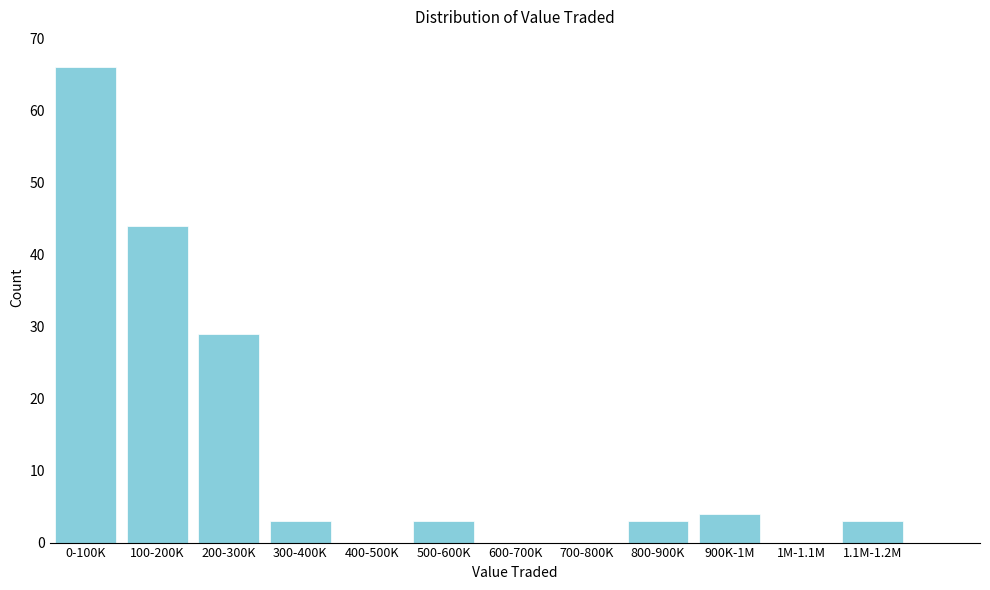

Reading left to right, extract all data points from this chart.

0-100K=66	100-200K=44	200-300K=29	300-400K=3	400-500K=0	500-600K=3	600-700K=0	700-800K=0	800-900K=3	900K-1M=4	1M-1.1M=0	1.1M-1.2M=3